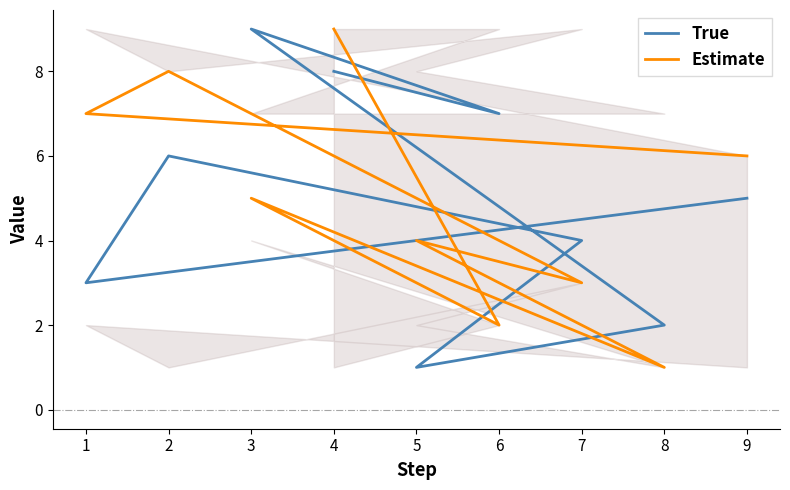

Reading right to left, list all the values displayed in this chart.

True: 8	7	9	2	1	4	6	3	5
Estimate: 9	2	5	1	4	3	8	7	6